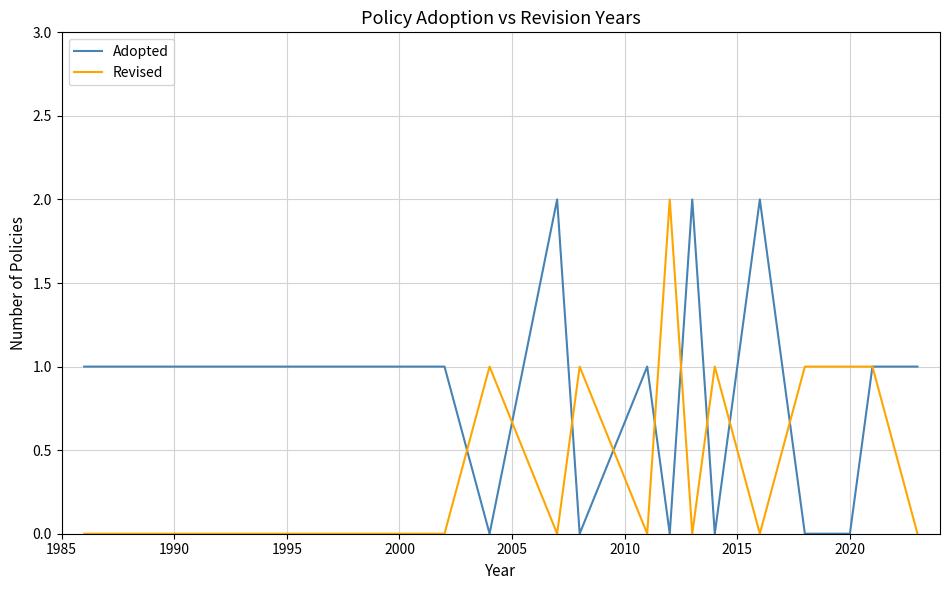

How many lines are shown in the chart?

2